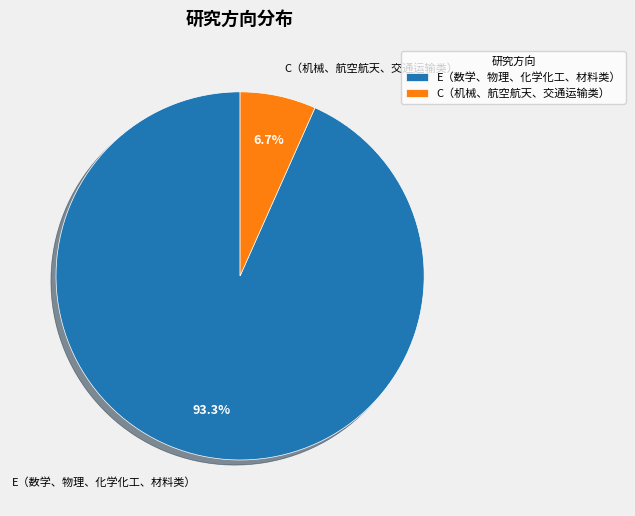

Which has a higher value, E（数学、物理、化学化工、材料类） or C（机械、航空航天、交通运输类）?

E（数学、物理、化学化工、材料类）